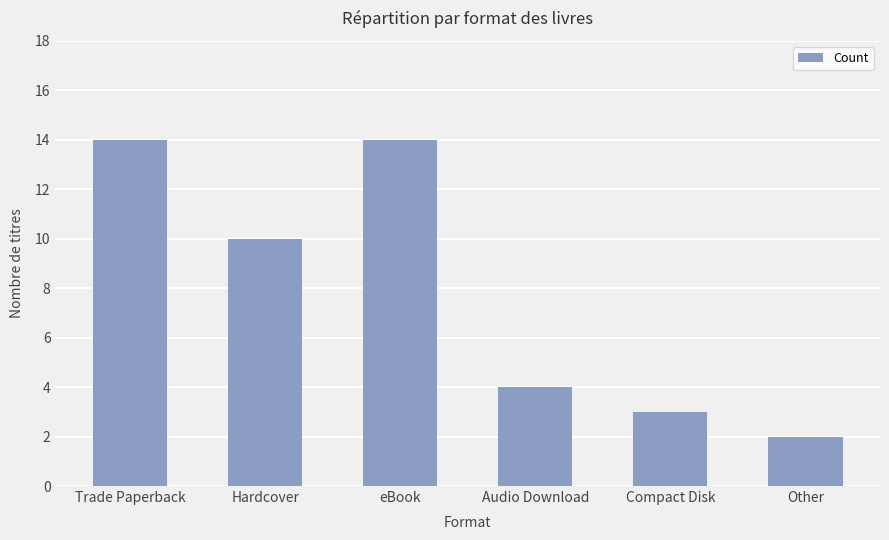

The value at eBook is 14. True or false?

True